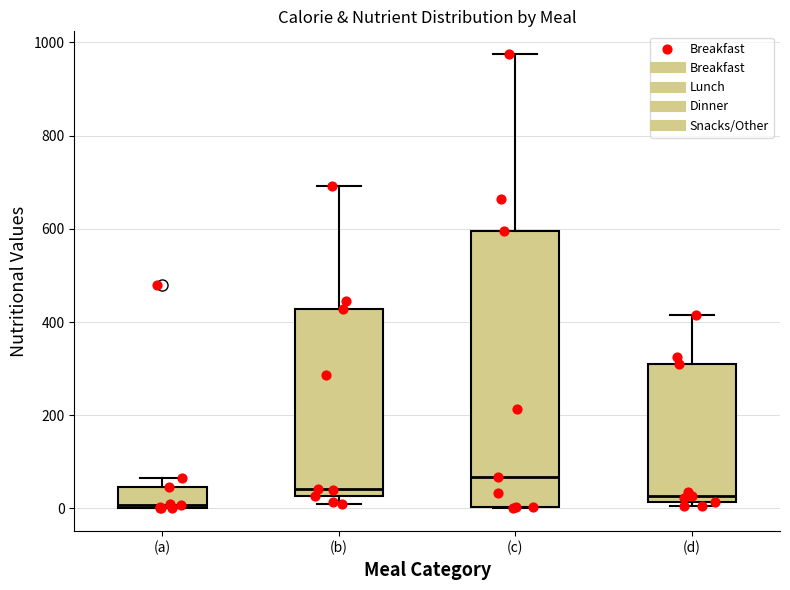

Where is the upper edge of the box for (d) on the y-axis? The values are not printed on the chart, so give them approximately, as read against the axis.

300